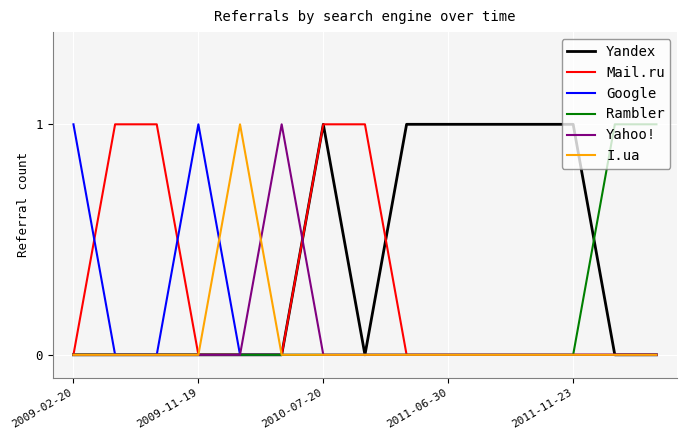

Which series has the largest total across all categories?

Yandex